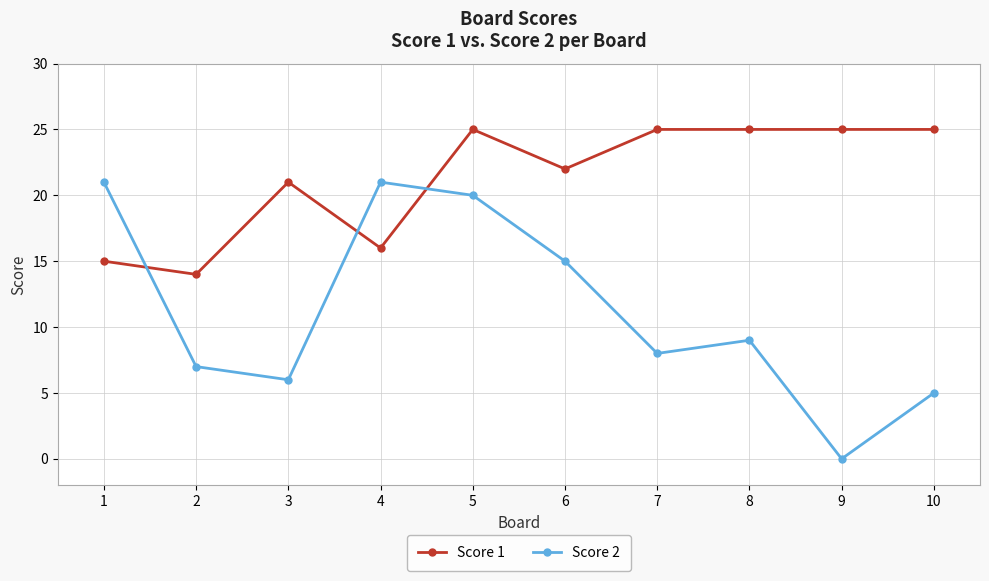

Reading left to right, what are all the values shown in this chart?

Score 1: 15	14	21	16	25	22	25	25	25	25
Score 2: 21	7	6	21	20	15	8	9	0	5